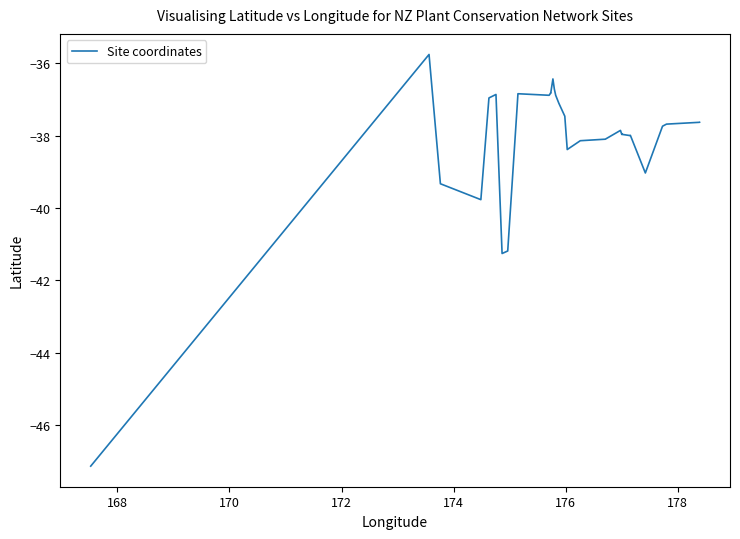

What is the smallest value displayed?

-47.1